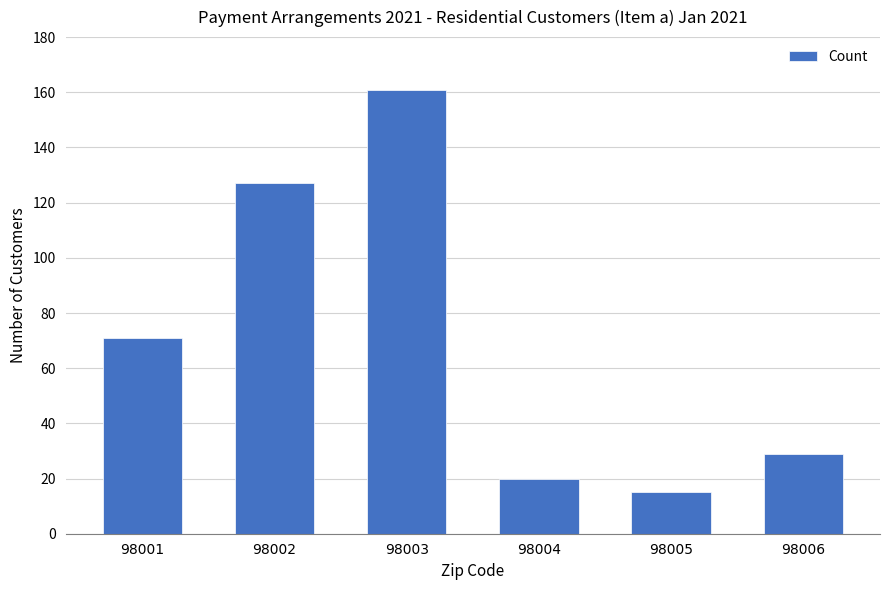

Reading right to left, what are all the values shown in this chart?

29	15	20	161	127	71